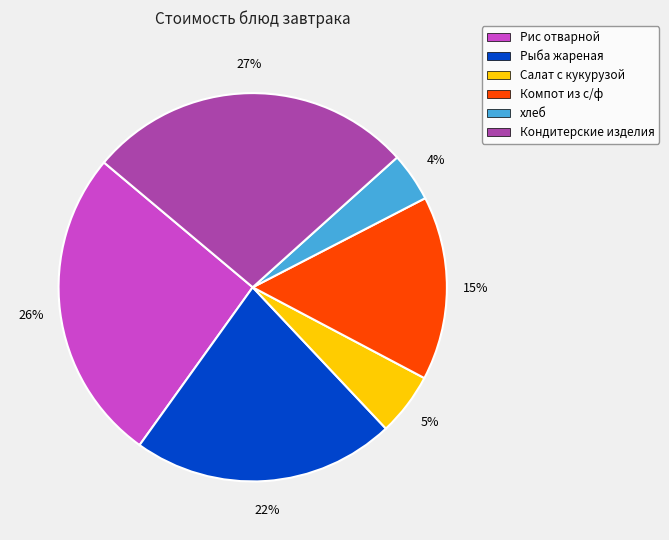

To the nearest percent, what is the difference between the largest and smallest slice percentages?

23%